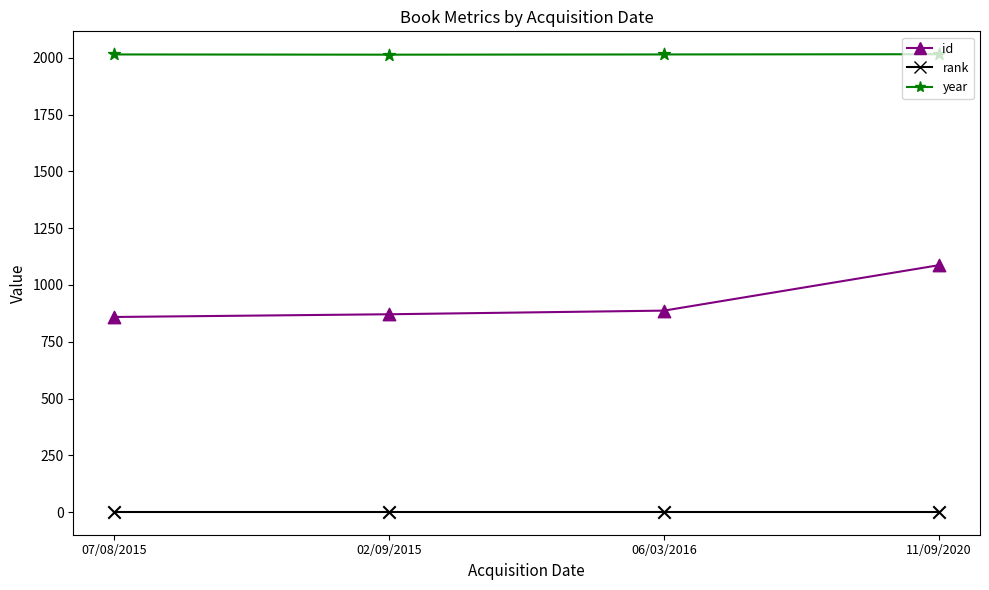

Is the value of year at 11/09/2020 greater than the value of rank at 06/03/2016?

Yes